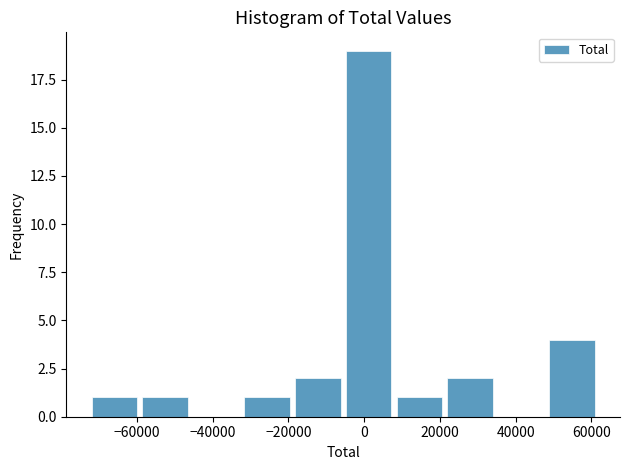

Reading left to right, list every bar in this chart as the range it spans on the x-axis followed by its height. Neither the bar edges nor the heights are printed on the chart, so give them approximately, as read against the axes.

-72000 to -60000: 1
-60000 to -46000: 1
-46000 to -32000: 0
-32000 to -18000: 1
-18000 to -6000: 2
-6000 to 8000: 19
8000 to 22000: 1
22000 to 34000: 2
34000 to 48000: 0
48000 to 62000: 4